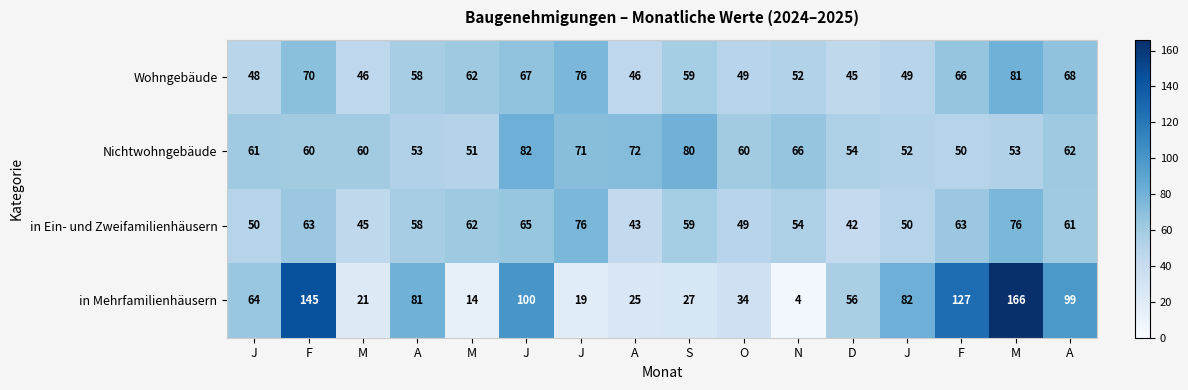

Which category has the lowest value across all series?

N